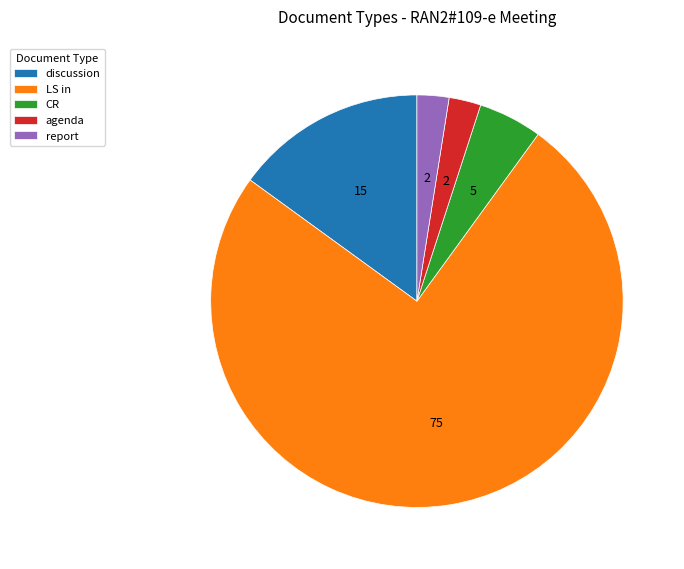

Which category accounts for the majority?

LS in